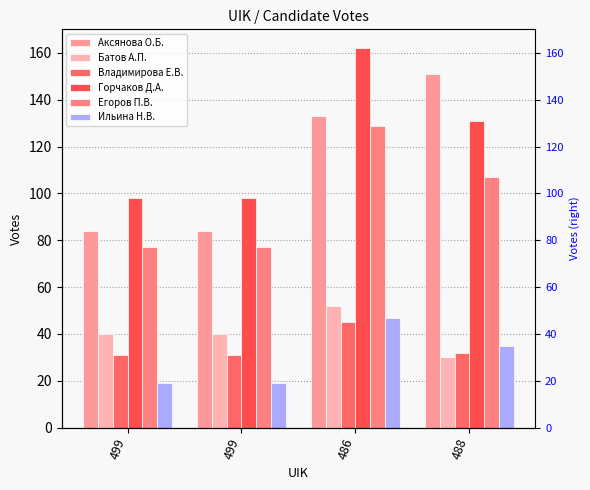

What is the total value across all series at 488?

486